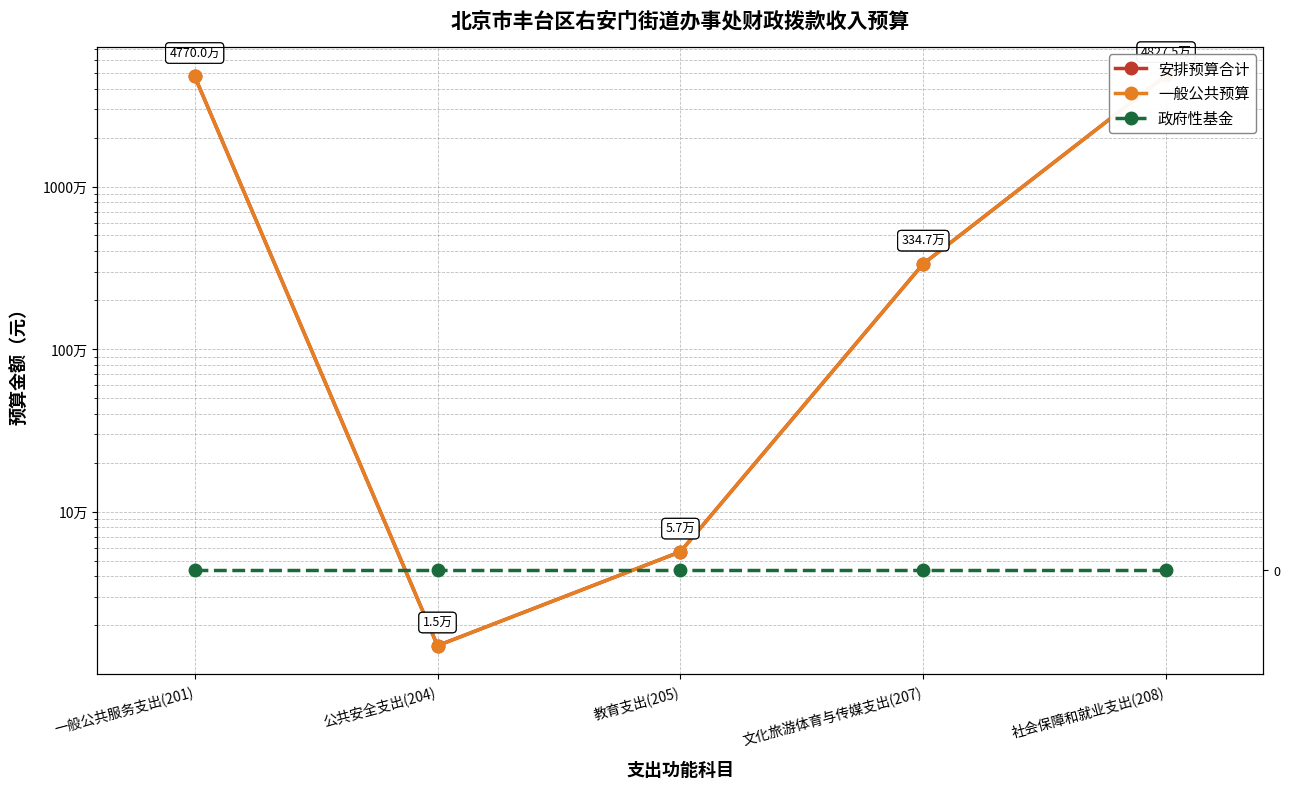

At which label does 安排预算合计 reach its peak?

社会保障和就业支出(208)